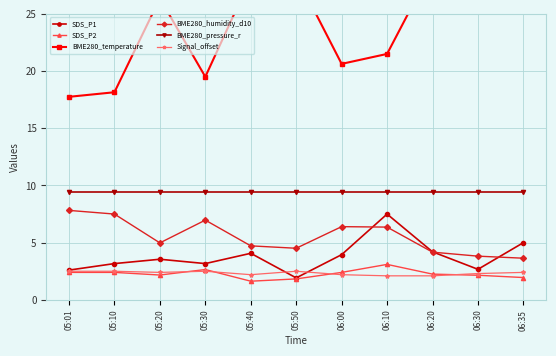

What is the highest value of the SDS_P1 series?

7.5